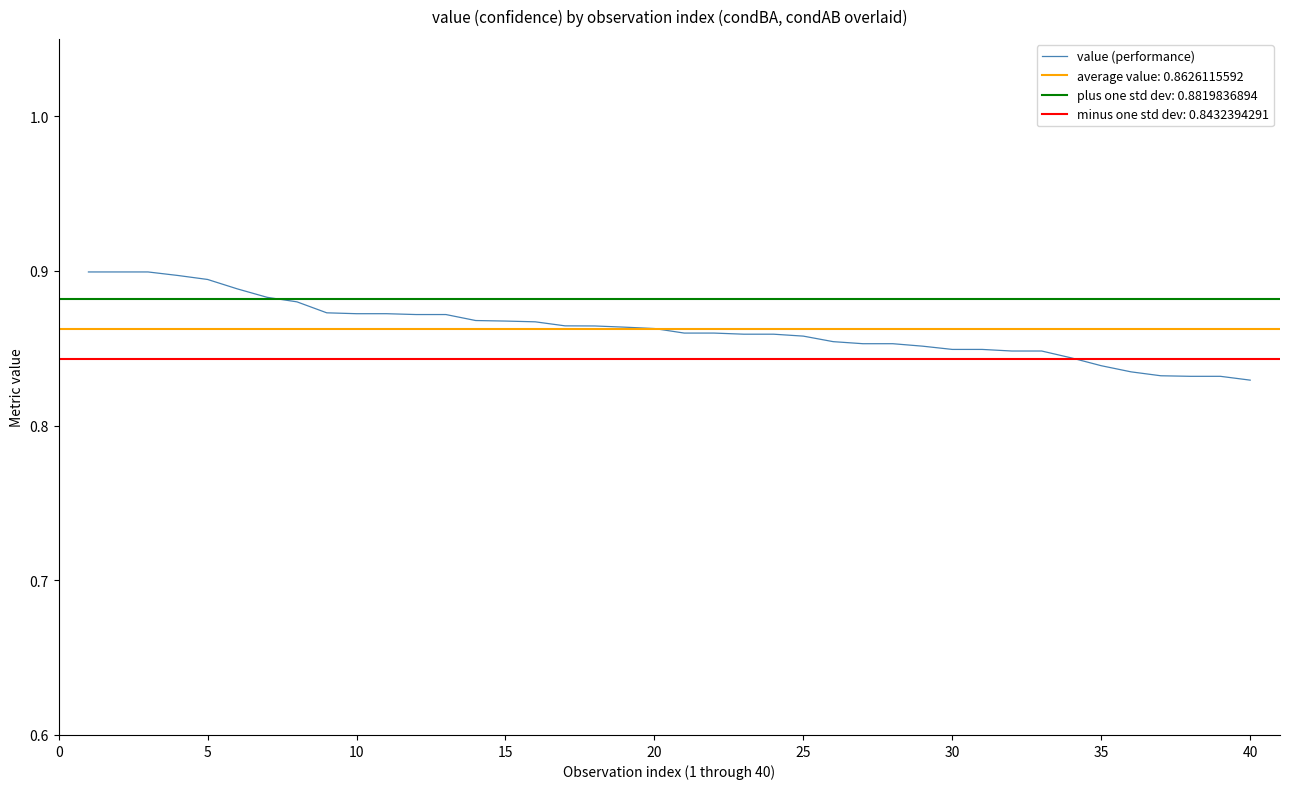

How many categories are shown in the chart?

40